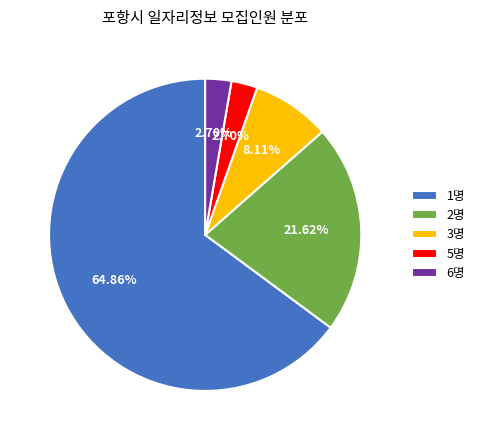

Approximately how many times larger is the value at 1명 compared to 6명?

24.0